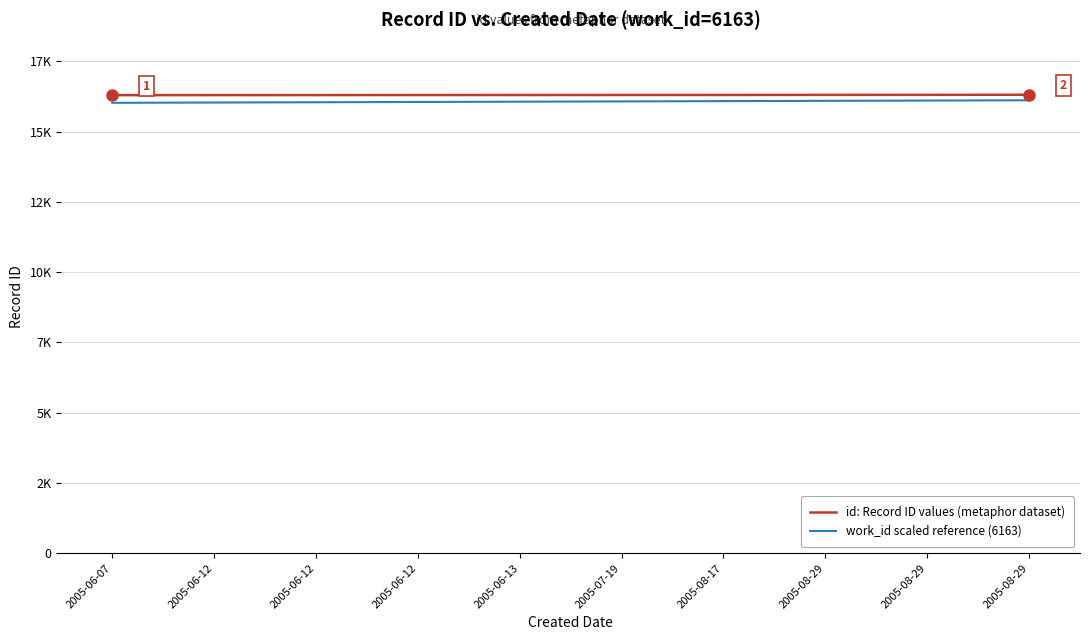

What is the lowest value of the work_id scaled reference (6163) series?

16023.8